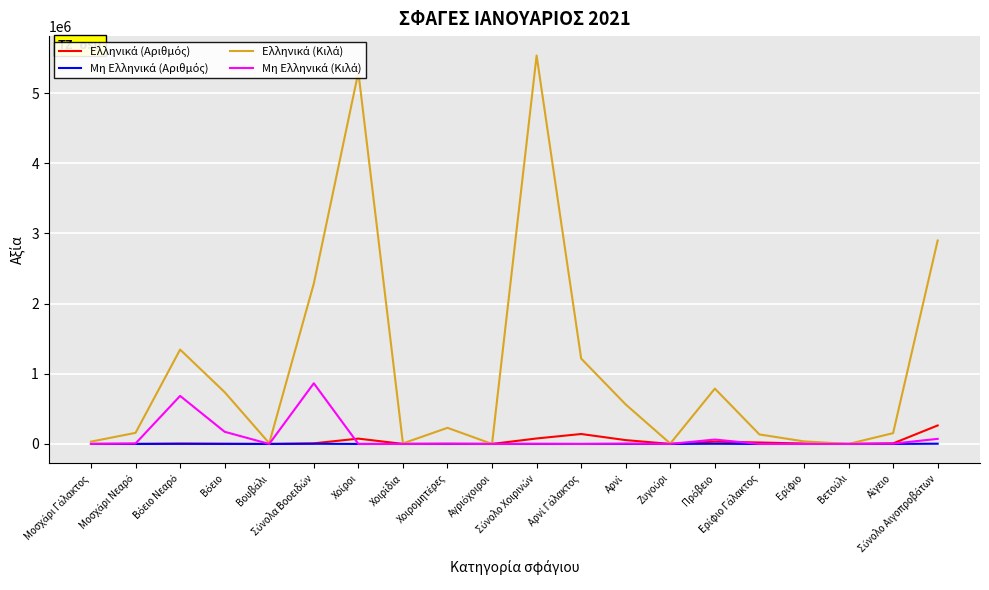

Is this an area chart (filled region under the line)?

No